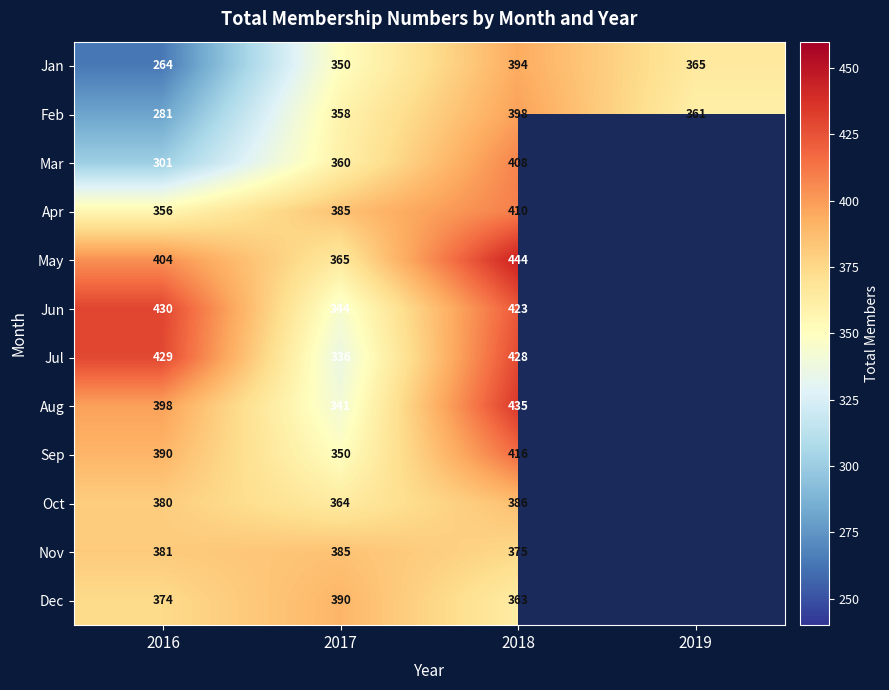

The Jun series shows 423 at 2018. True or false?

True